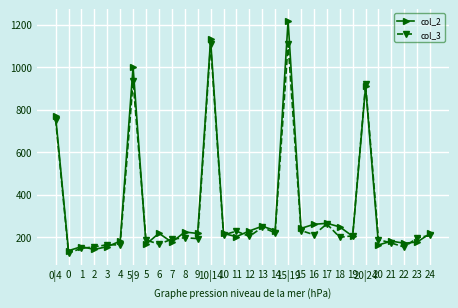

What is the label of the 6th point from the right?

20|24